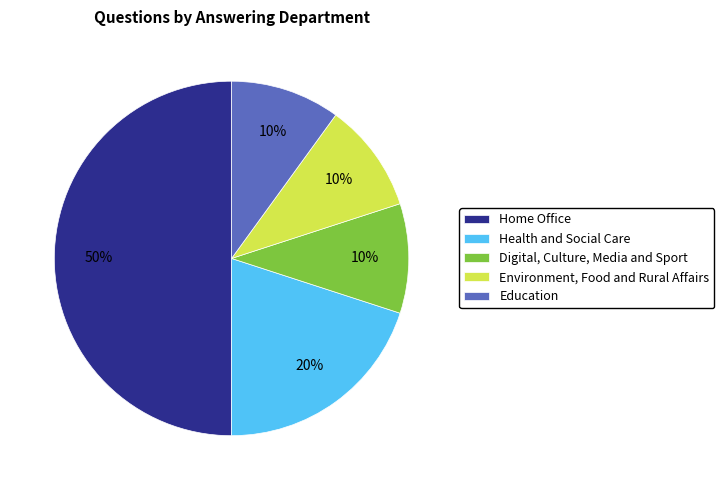

Do Environment, Food and Rural Affairs and Digital, Culture, Media and Sport together represent more than half of the pie?

No